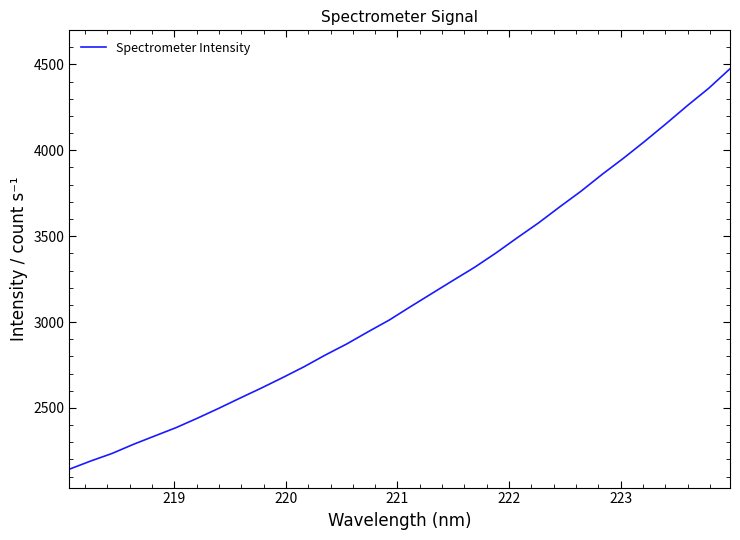

What is the smallest value displayed?

2142.8